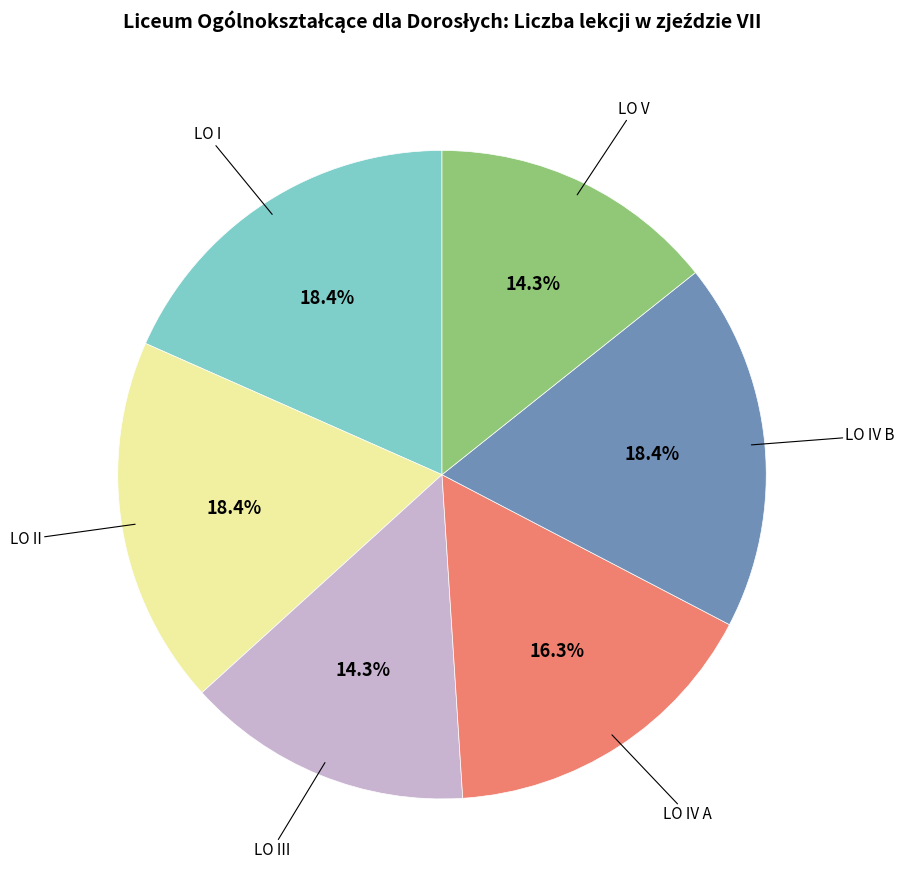

Does any single category account for the majority?

No